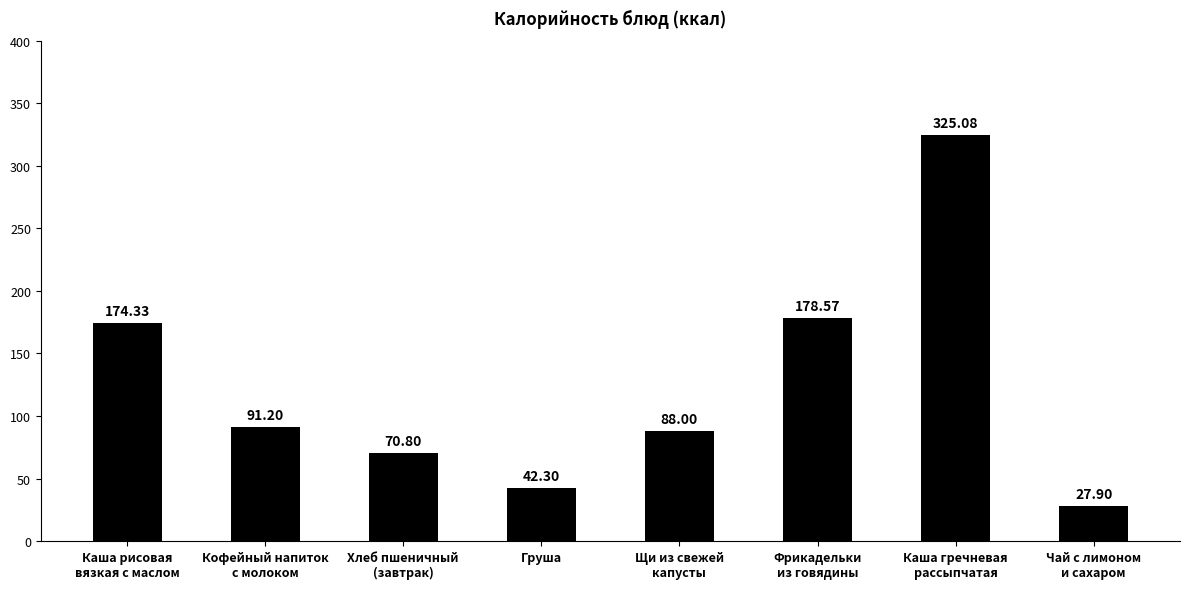

Which label corresponds to the largest value in the chart?

Каша гречневая
рассыпчатая